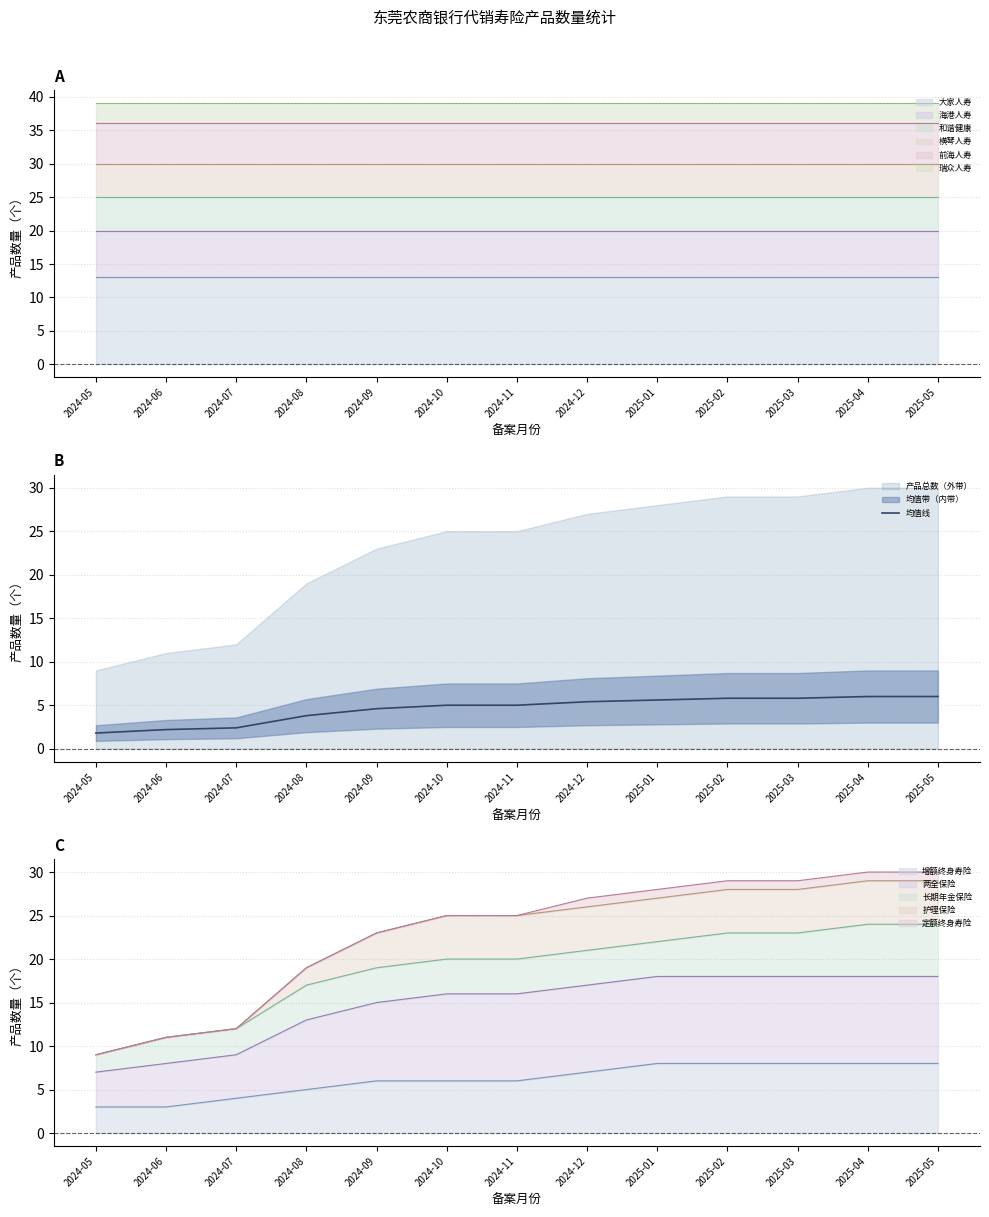

Is it true that 均值线 equals 3.8 at 2024-08?

True